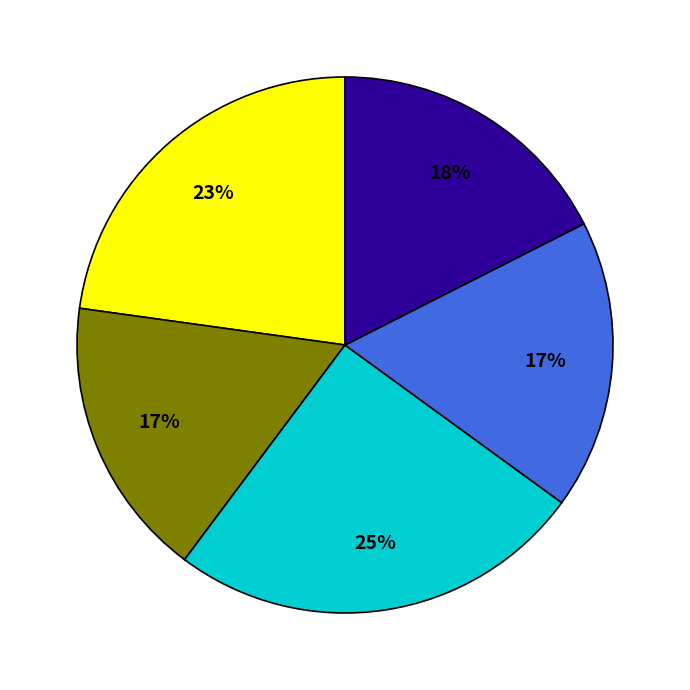

Is there a majority slice in this chart?

No